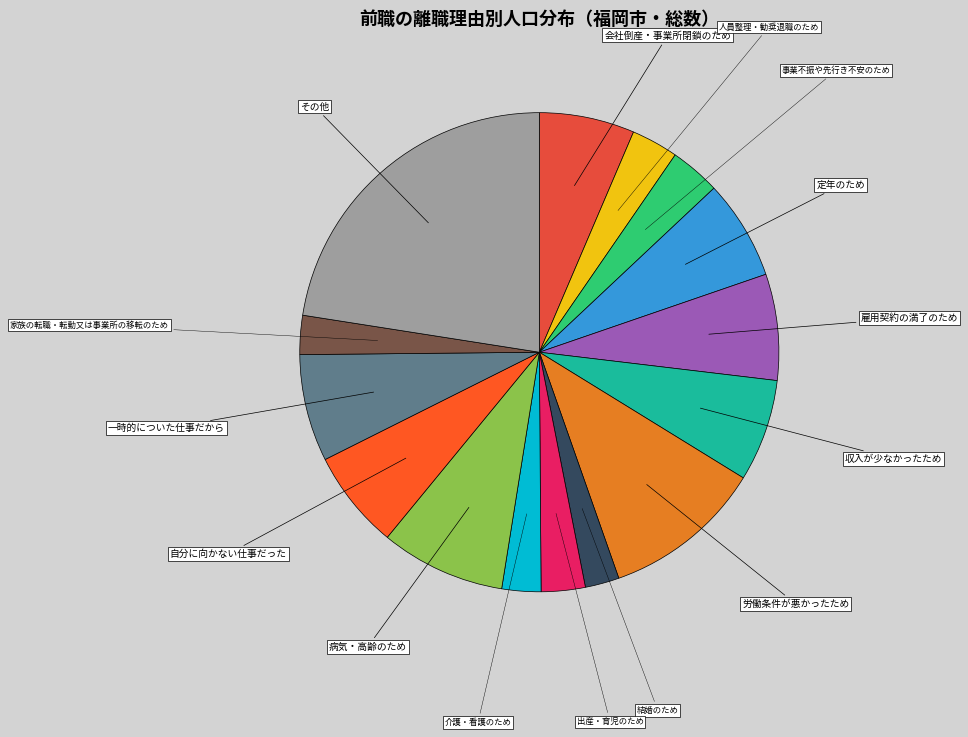

How many slices are in this pie chart?

15